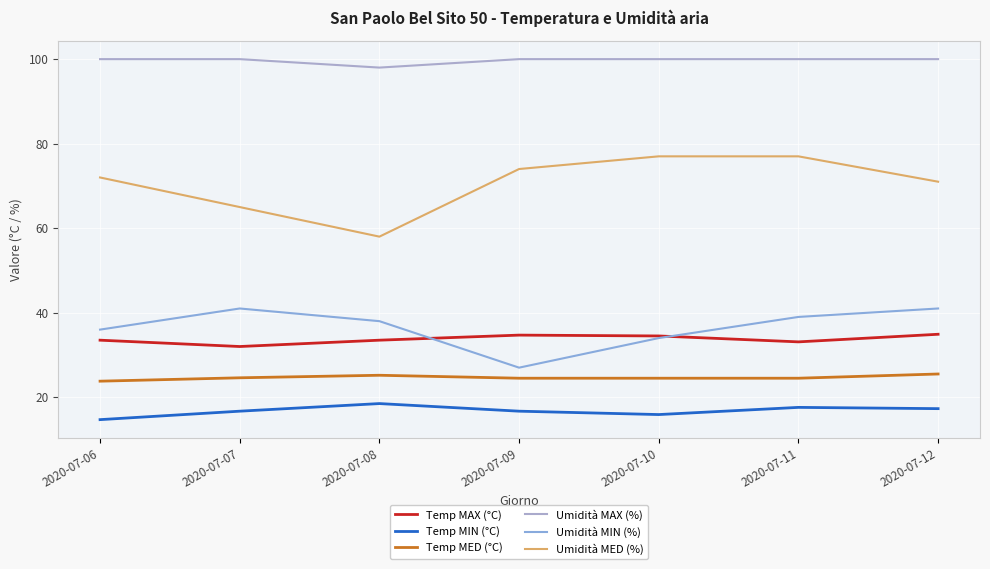

The value of Umidità MED (%) at 2020-07-07 is 24.9. True or false?

False